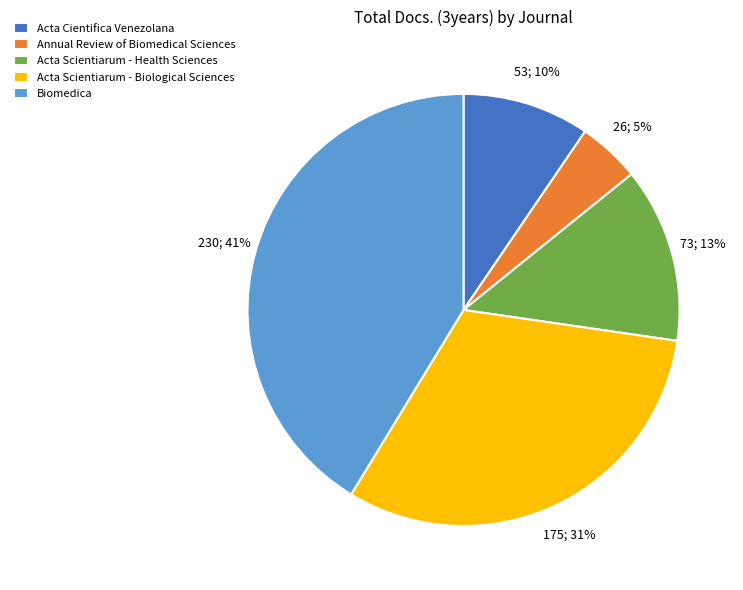

Between Acta Cientifica Venezolana and Annual Review of Biomedical Sciences, which is larger?

Acta Cientifica Venezolana